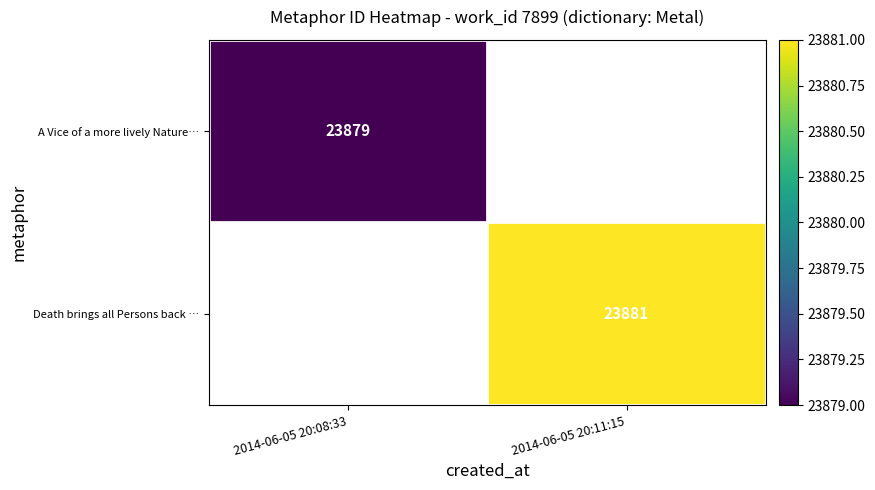

Which category has the highest value across all series?

2014-06-05 20:11:15